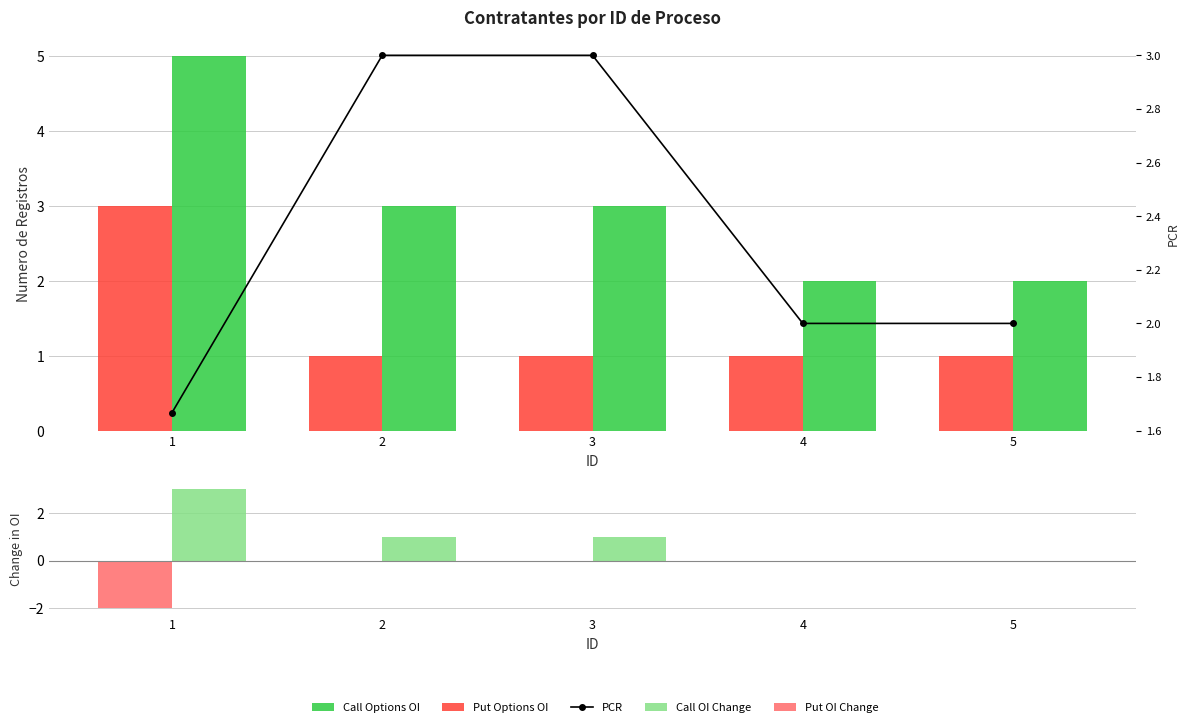

How many values in the Call Options OI series are below 3?

2